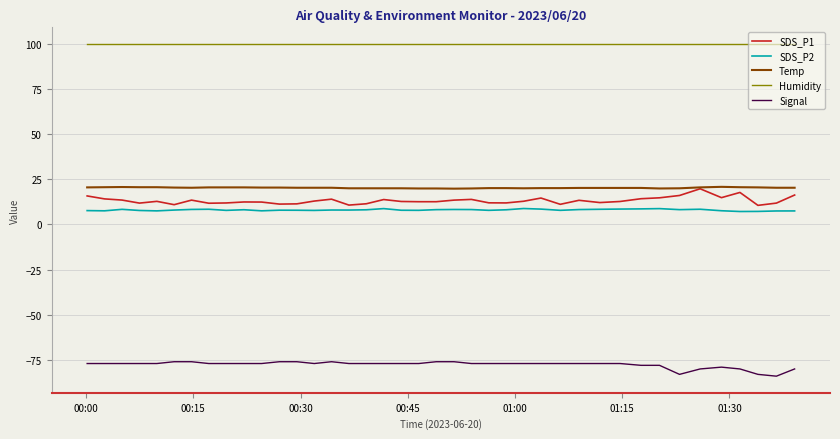

True or false: Temp and Signal intersect in this chart.

False